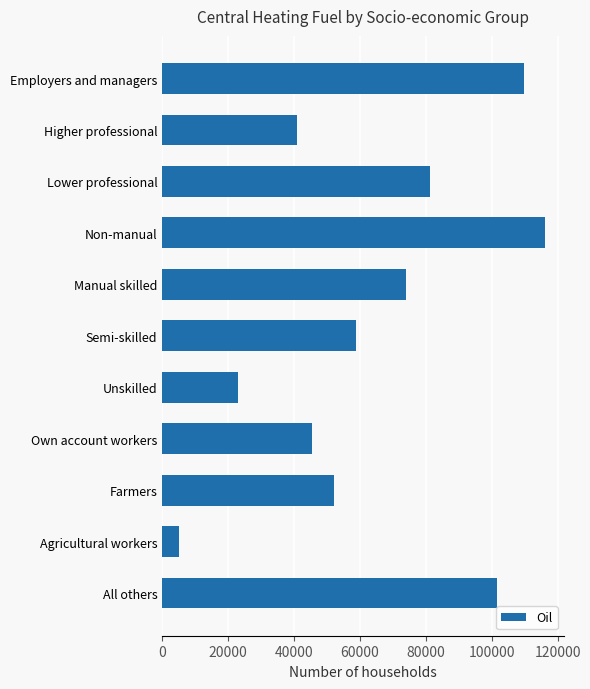

How many data points are less than 58685?

5